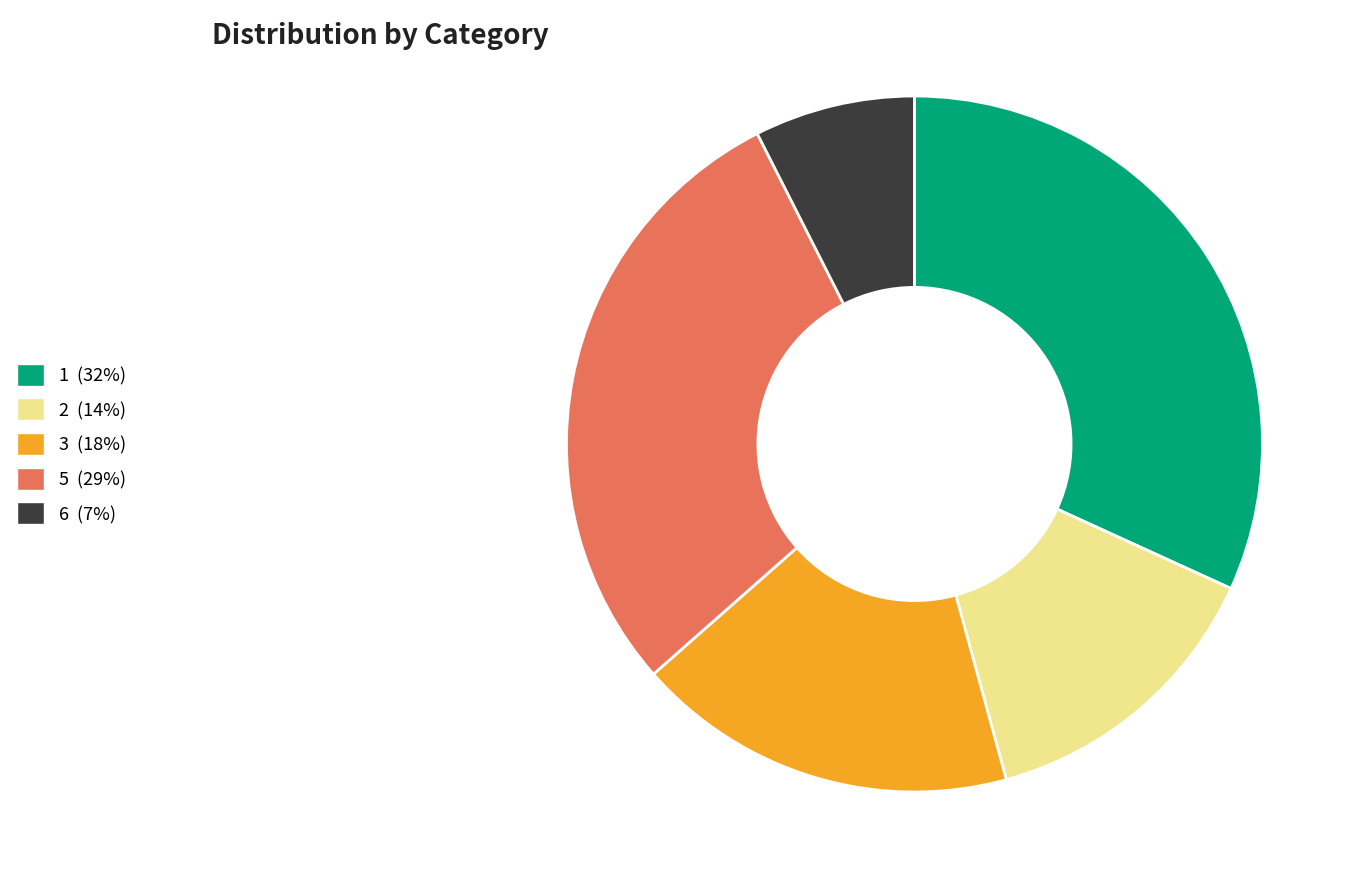

Does 6 account for over 50% of the chart?

No